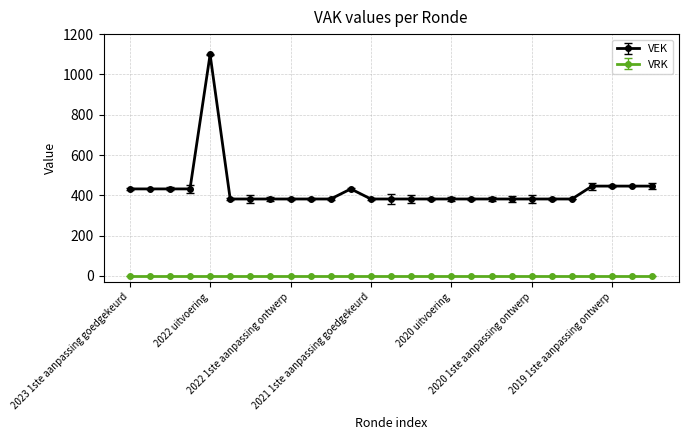

List the series in order of their overall mean, lowest first.

VRK, VEK